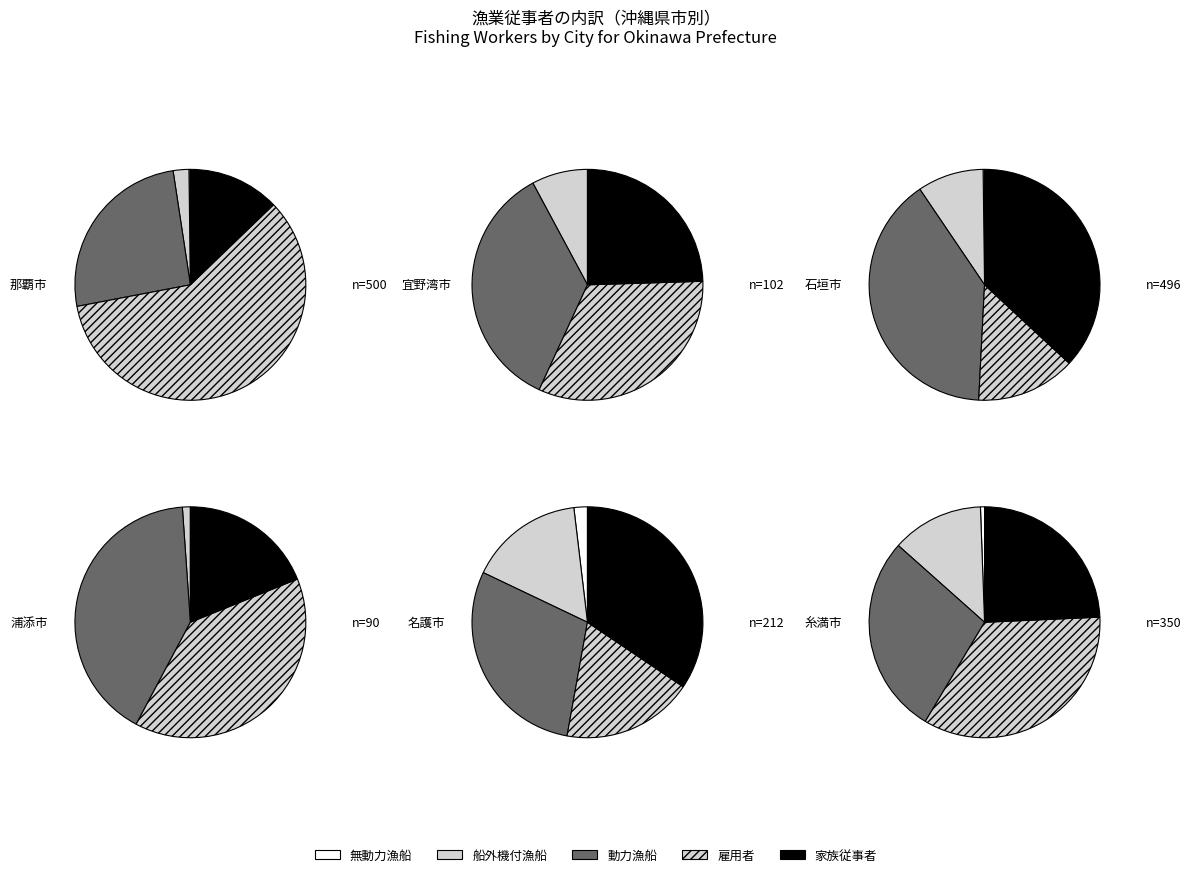

Between 0 and 1, which series saw the biggest shift?

雇用者